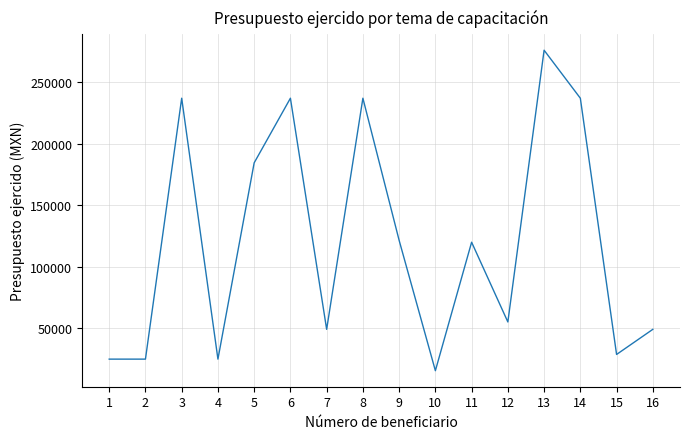

What is the difference between the values at 8 and 13?

39000